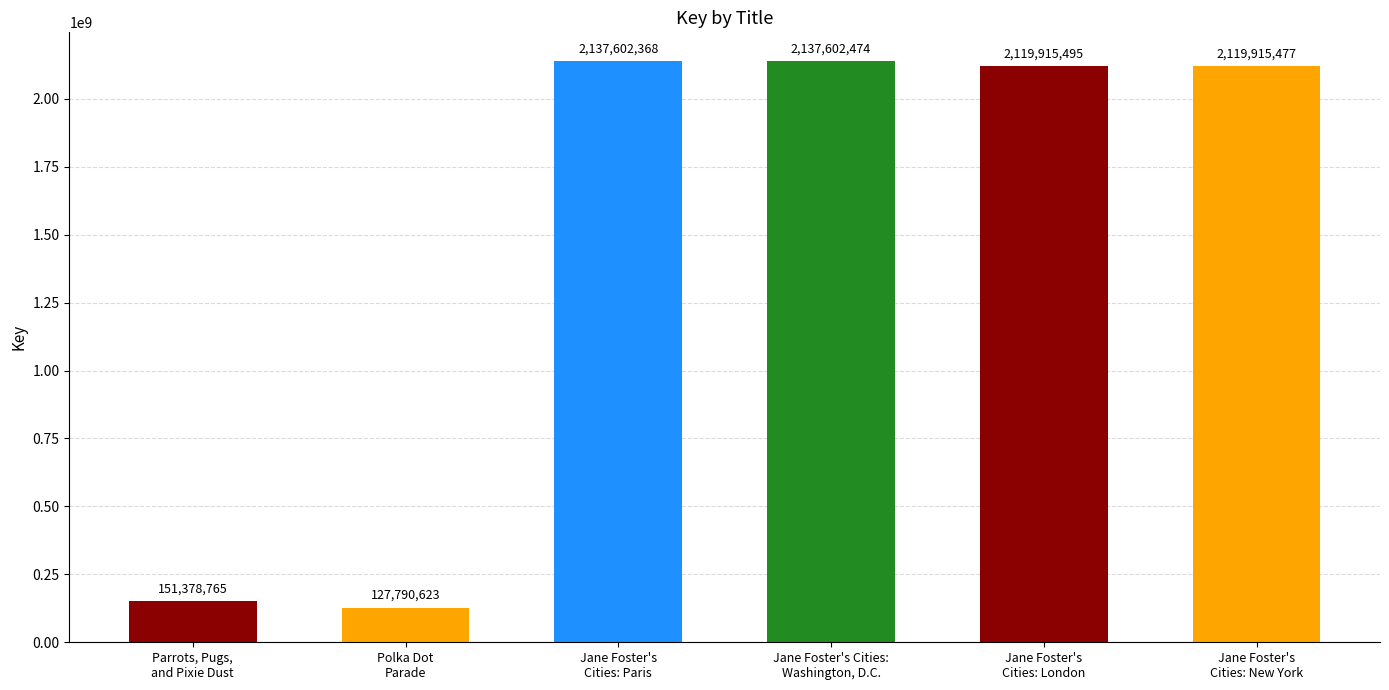

What is the smallest value displayed?

127790623